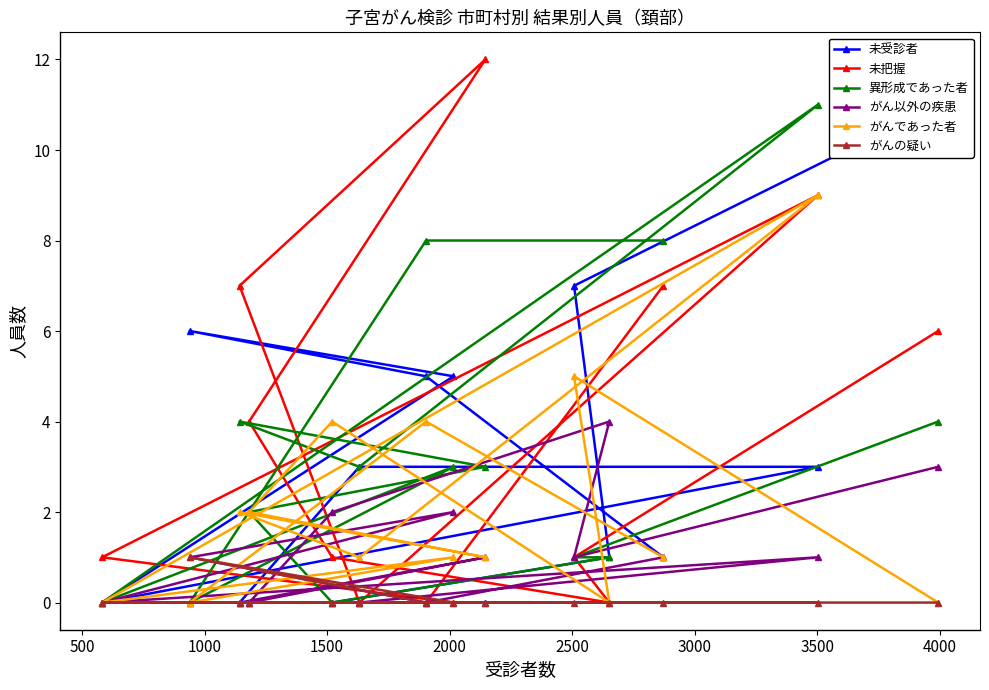

Which series ends up on top after the final intersection of がん以外の疾患 and 異形成であった者?

がん以外の疾患